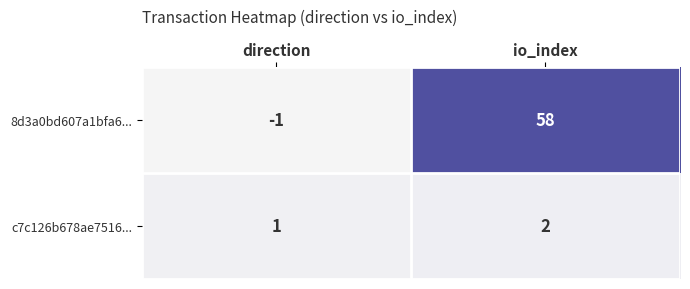

At which label does 8d3a0bd607a1bfa6... reach its minimum?

direction